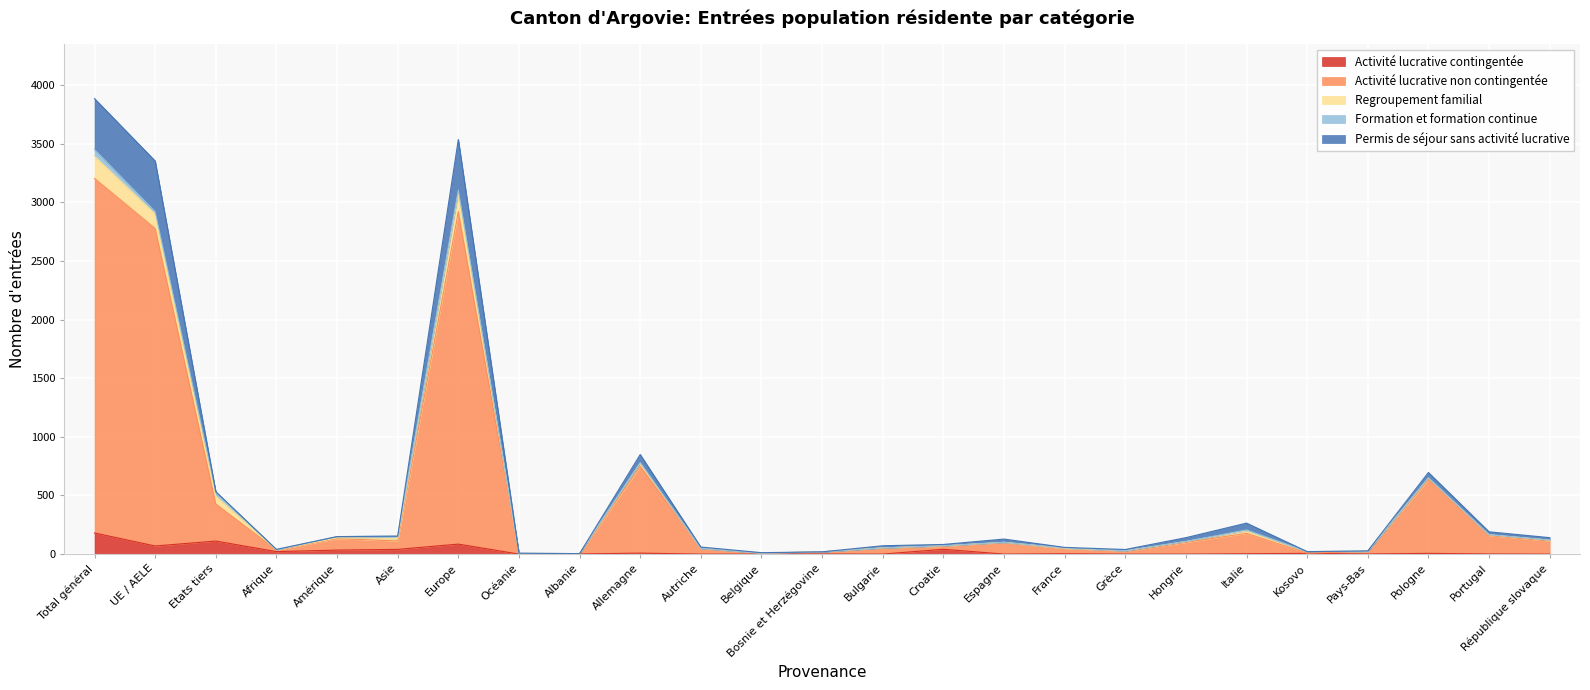

What are all the series names shown in the legend?

Activité lucrative contingentée, Activité lucrative non contingentée, Regroupement familial, Formation et formation continue, Permis de séjour sans activité lucrative